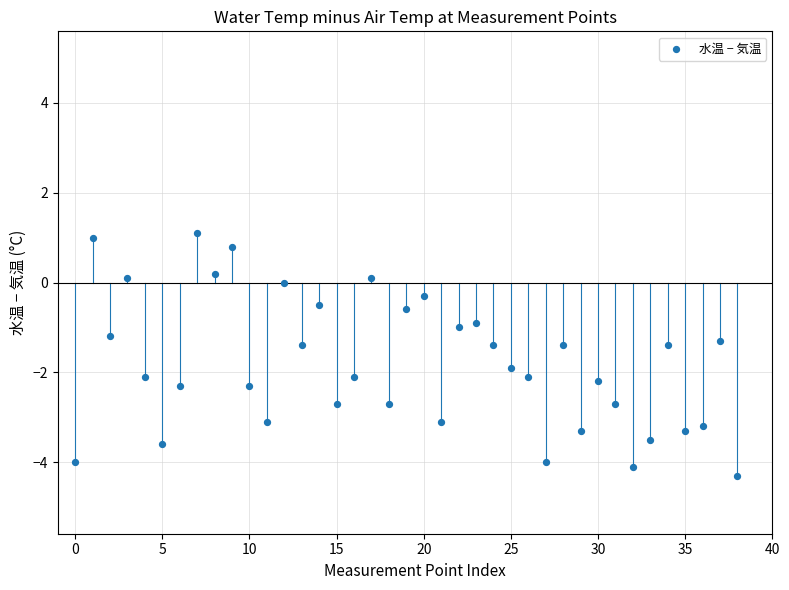

Count the number of points in this scatter plot.

39